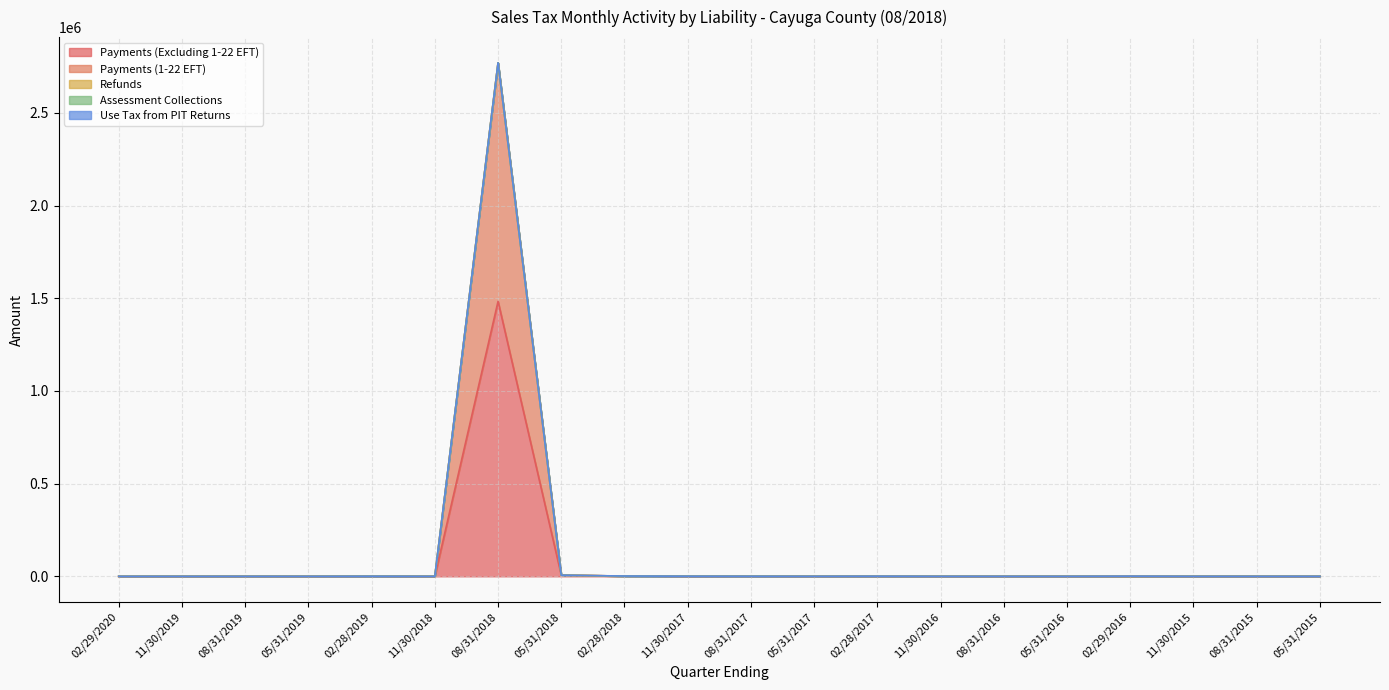

How many data points does each series have?

20